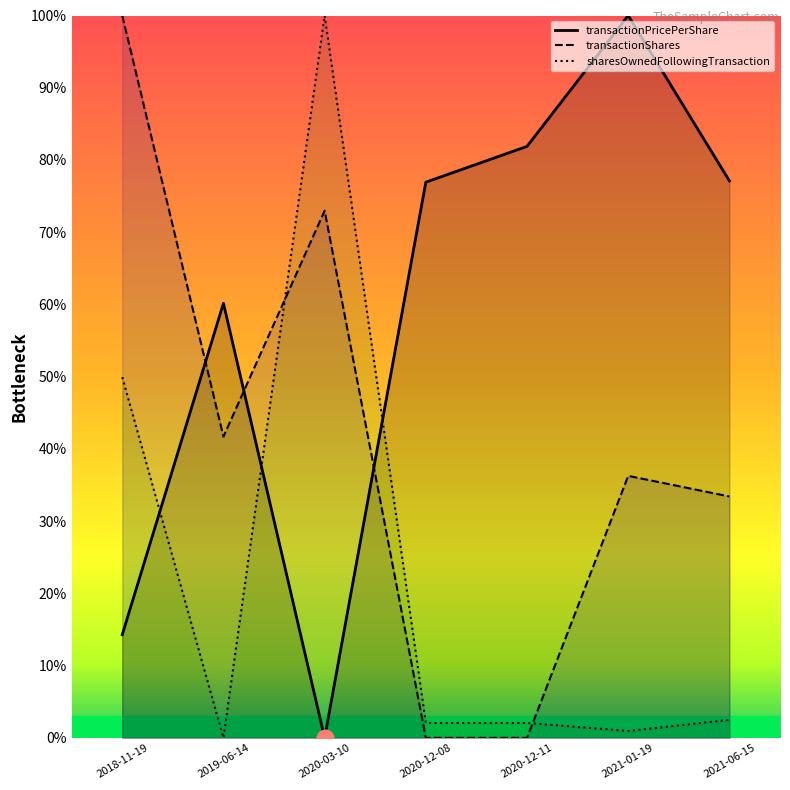

What is the difference between the transactionShares values at 2021-06-15 and 2020-12-11?

33.4